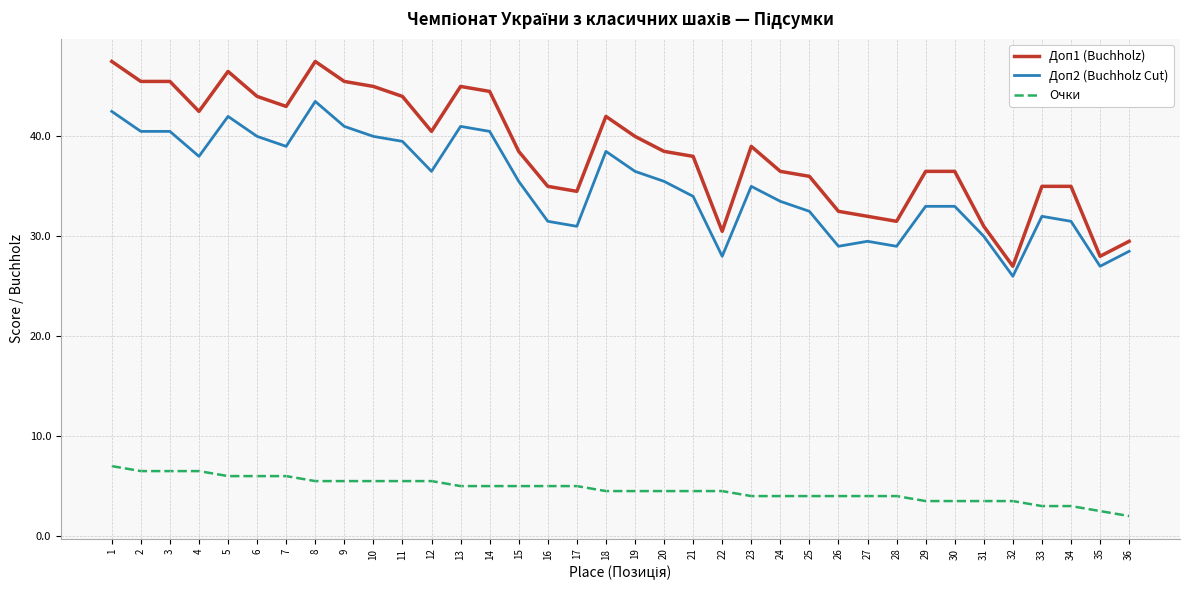

Reading left to right, list all the values displayed in this chart.

Доп1 (Buchholz): 1=47.5	2=45.5	3=45.5	4=42.5	5=46.5	6=44.0	7=43.0	8=47.5	9=45.5	10=45.0	11=44.0	12=40.5	13=45.0	14=44.5	15=38.5	16=35.0	17=34.5	18=42.0	19=40.0	20=38.5	21=38.0	22=30.5	23=39.0	24=36.5	25=36.0	26=32.5	27=32.0	28=31.5	29=36.5	30=36.5	31=31.0	32=27.0	33=35.0	34=35.0	35=28.0	36=29.5
Доп2 (Buchholz Cut): 1=42.5	2=40.5	3=40.5	4=38.0	5=42.0	6=40.0	7=39.0	8=43.5	9=41.0	10=40.0	11=39.5	12=36.5	13=41.0	14=40.5	15=35.5	16=31.5	17=31.0	18=38.5	19=36.5	20=35.5	21=34.0	22=28.0	23=35.0	24=33.5	25=32.5	26=29.0	27=29.5	28=29.0	29=33.0	30=33.0	31=30.0	32=26.0	33=32.0	34=31.5	35=27.0	36=28.5
Очки: 1=7.0	2=6.5	3=6.5	4=6.5	5=6.0	6=6.0	7=6.0	8=5.5	9=5.5	10=5.5	11=5.5	12=5.5	13=5.0	14=5.0	15=5.0	16=5.0	17=5.0	18=4.5	19=4.5	20=4.5	21=4.5	22=4.5	23=4.0	24=4.0	25=4.0	26=4.0	27=4.0	28=4.0	29=3.5	30=3.5	31=3.5	32=3.5	33=3.0	34=3.0	35=2.5	36=2.0